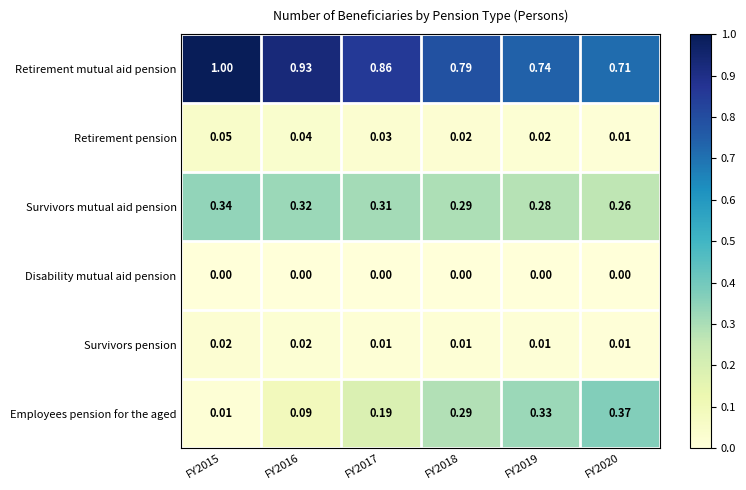

Rank the series at FY2016 from lowest to highest value.

Disability mutual aid pension, Survivors pension, Retirement pension, Employees pension for the aged, Survivors mutual aid pension, Retirement mutual aid pension